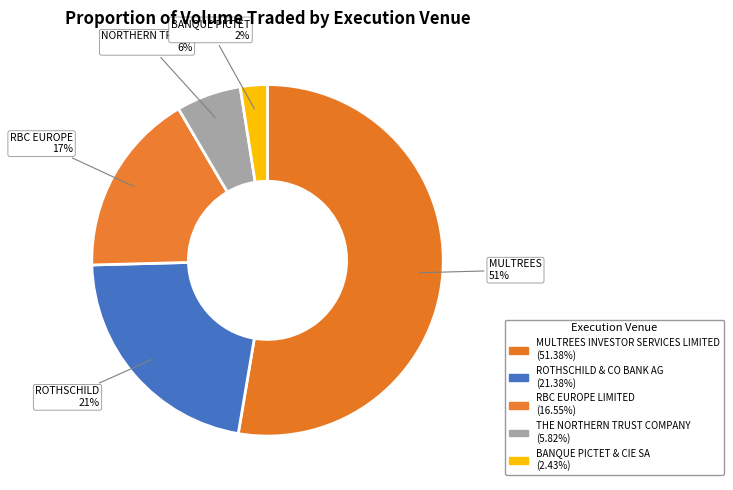

To the nearest percent, what is the average slice percentage?

20%